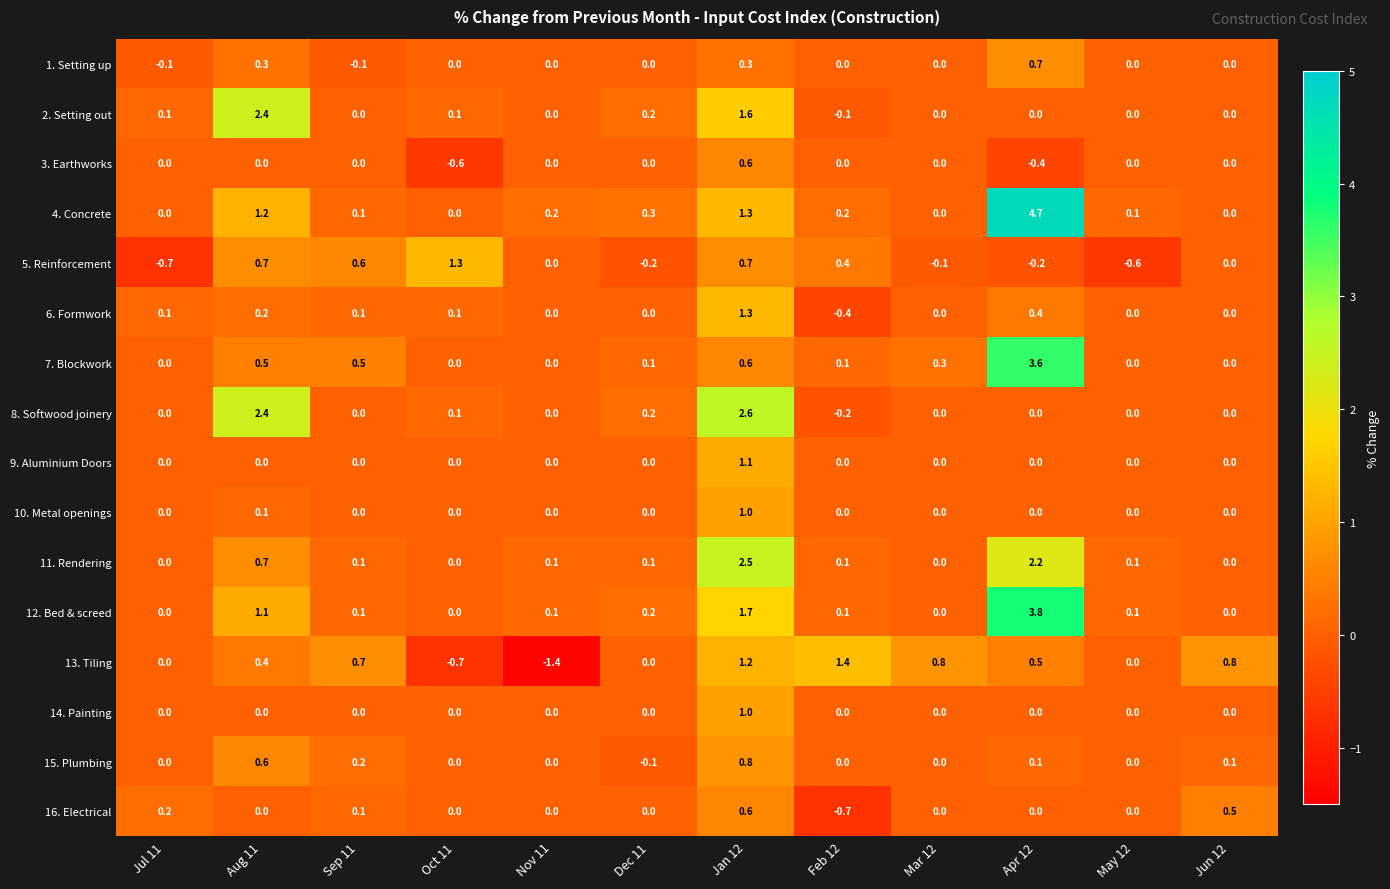

At how many categories does at least one series exceed 2?

3